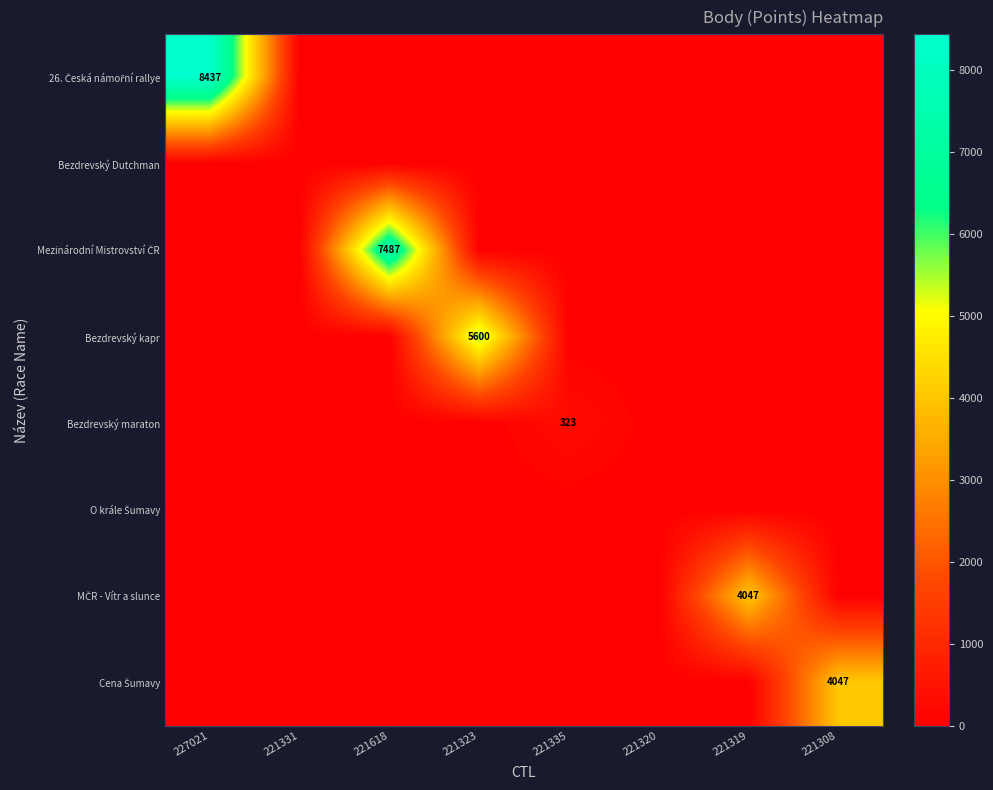

What is the sum of all MČR - Vítr a slunce values?

4047